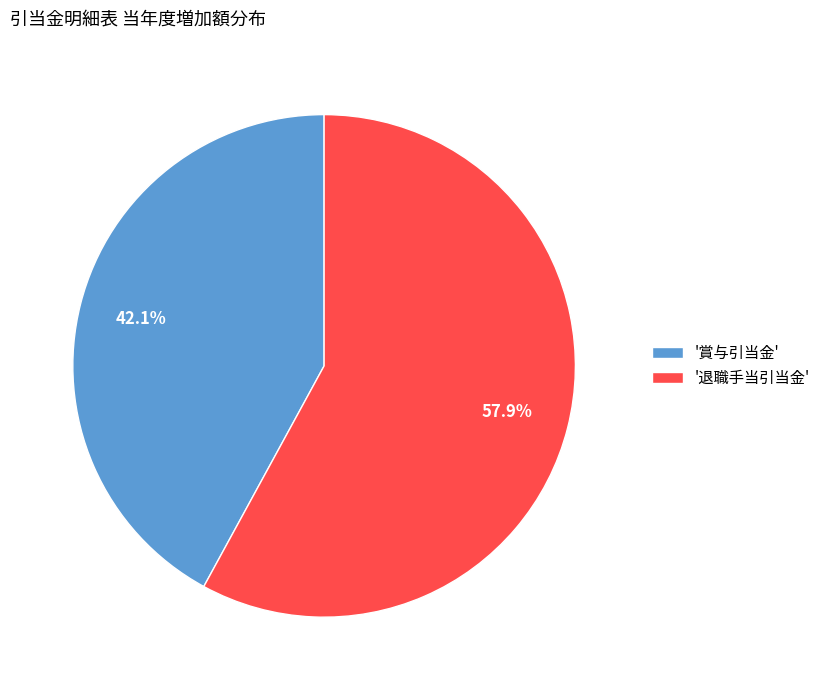

Does '賞与引当金' account for over 50% of the chart?

No